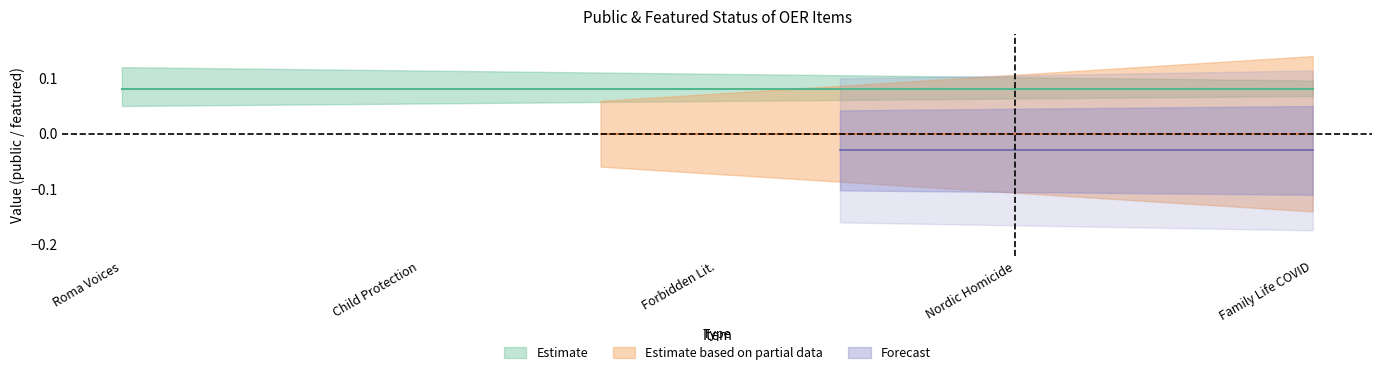

Is the value of Forecast at Nordic Homicide in Deep Time greater than the value of Estimate based on partial data at Family Life in the Time of COVID?

No